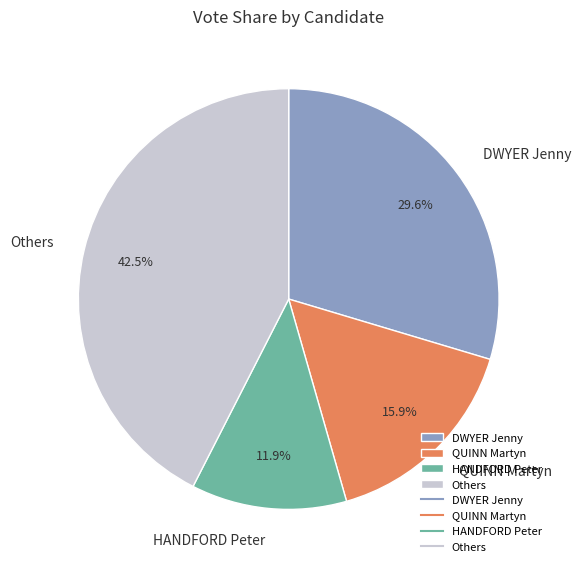

Count the number of slices in the pie.

4